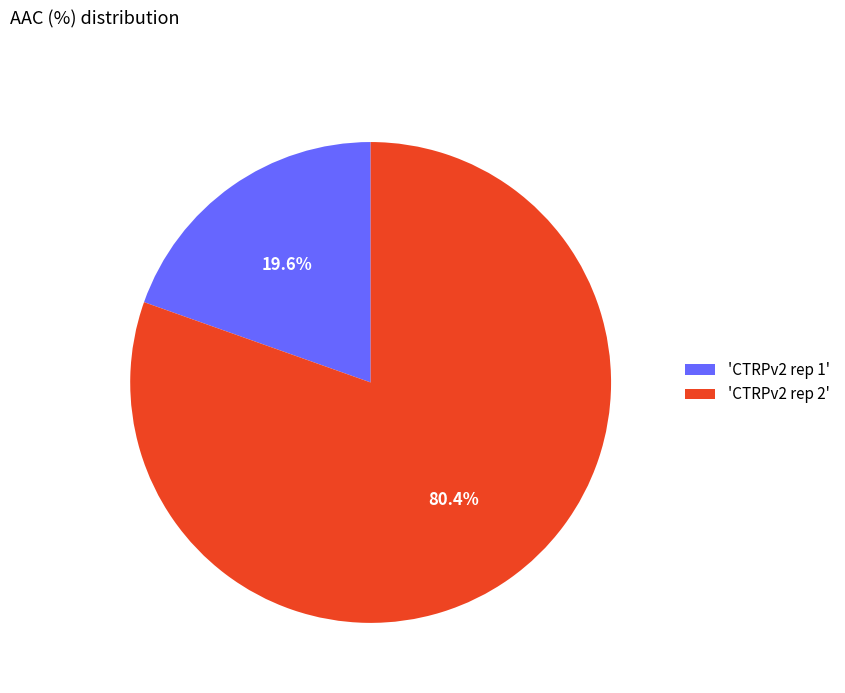

What is the smallest slice in the pie chart?

'CTRPv2 rep 1'